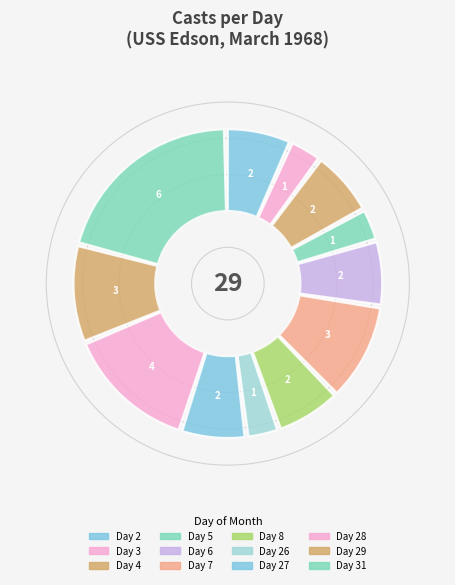

To the nearest percent, what is the average slice percentage?

8%